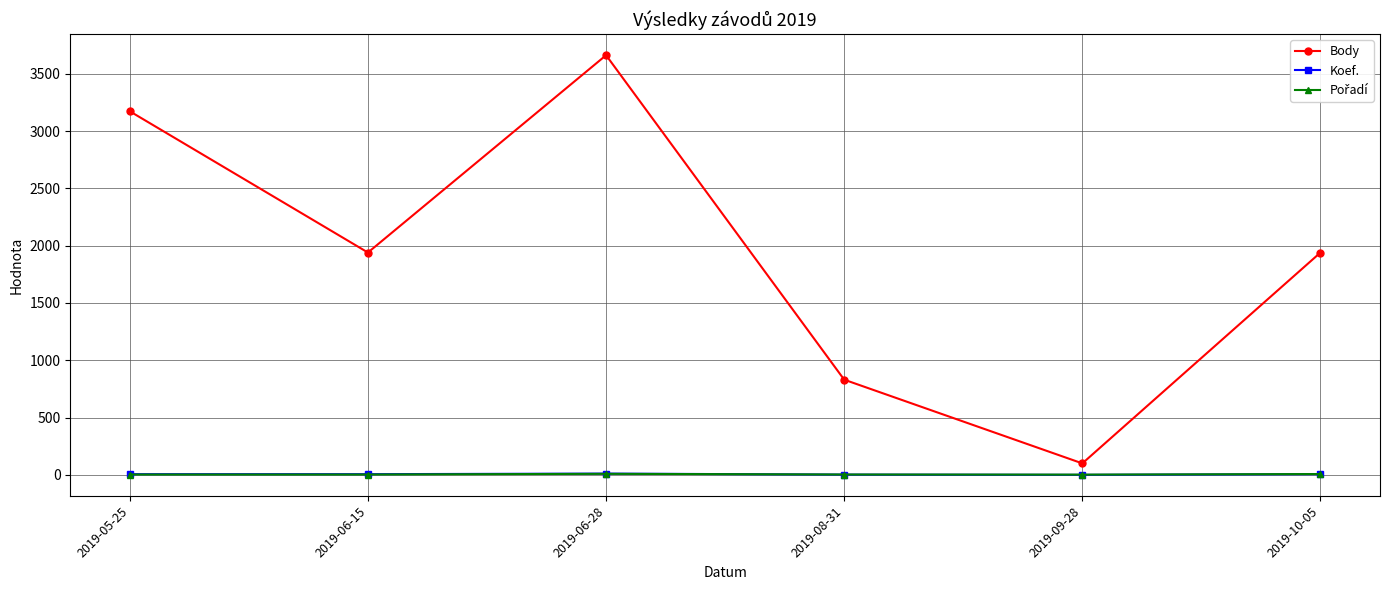

Read the Body value at 2019-06-15.

1940